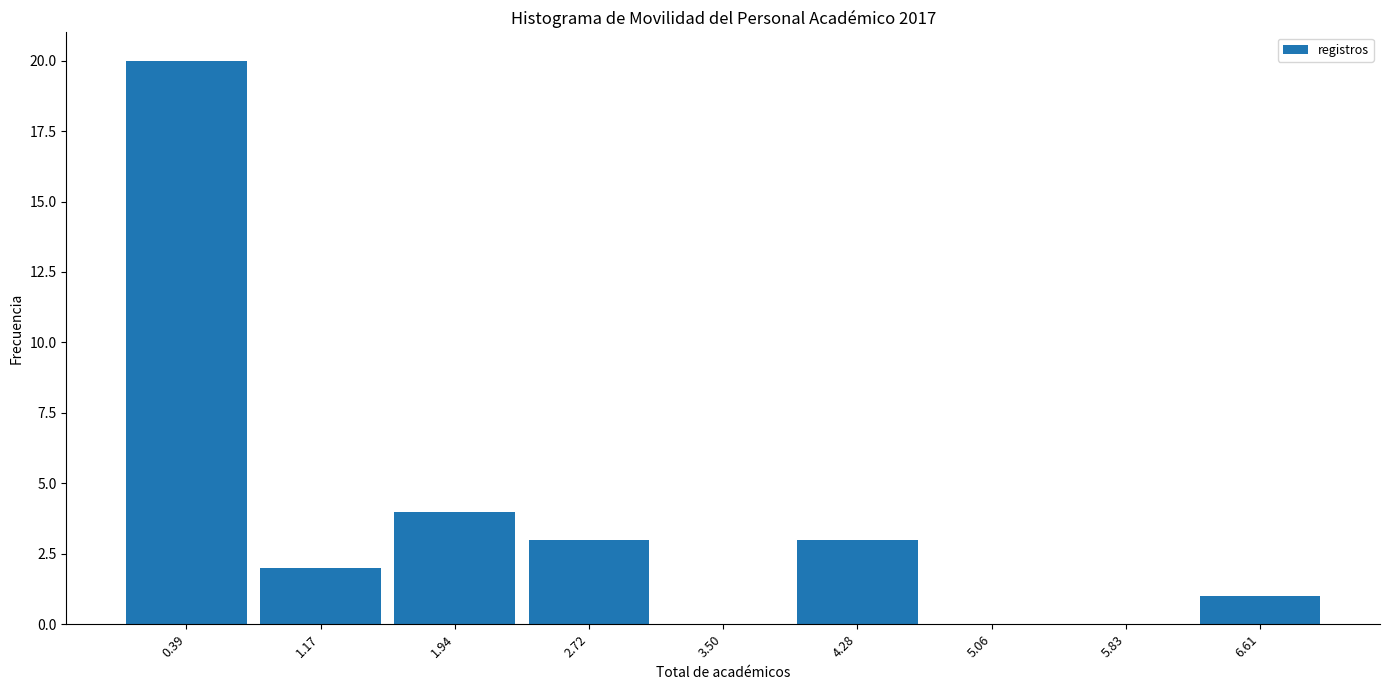

Reading left to right, list every bar in this chart as the range it spans on the x-axis followed by its height. Neither the bar edges nor the heights are printed on the chart, so give them approximately, as read against the axes.

0.0 to 0.8: 20
0.8 to 1.6: 2
1.6 to 2.3: 4
2.3 to 3.1: 3
3.1 to 3.9: 0
3.9 to 4.7: 3
4.7 to 5.4: 0
5.4 to 6.2: 0
6.2 to 7.0: 1